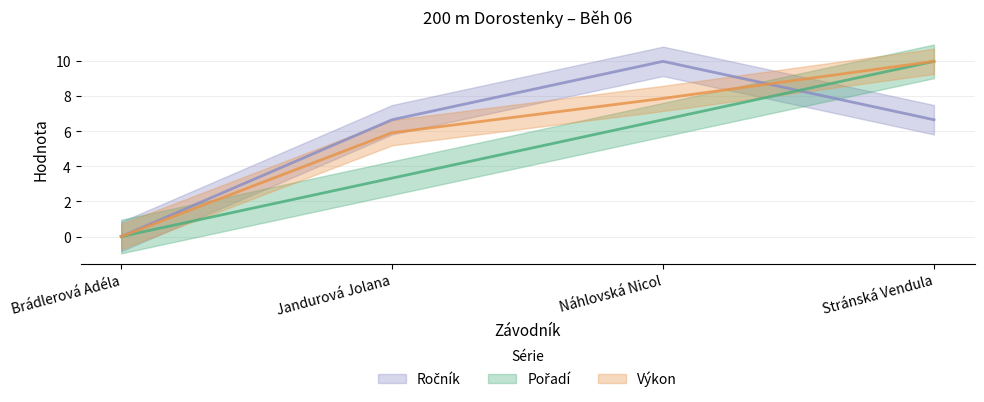

Between which two adjacent categories do Pořadí and Ročník first intersect?

Náhlovská Nicol and Stránská Vendula